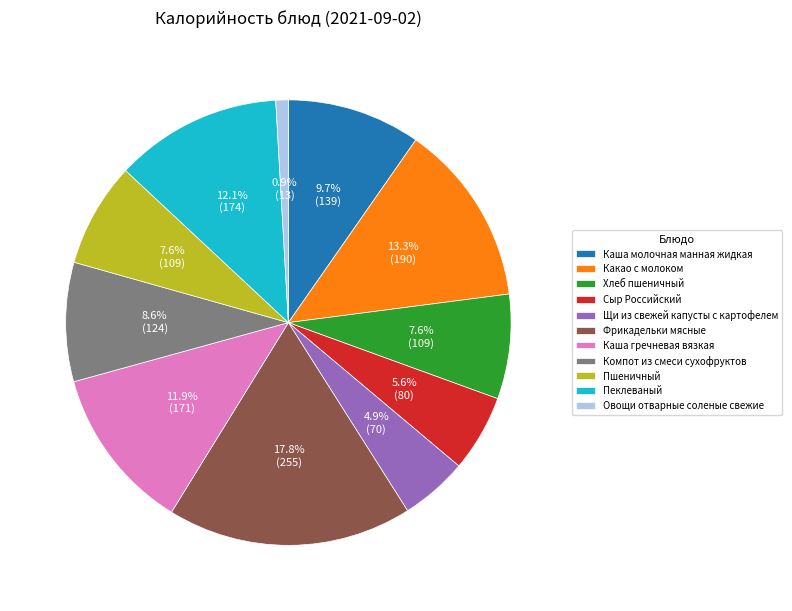

Does Хлеб пшеничный represent more than half of the total?

No